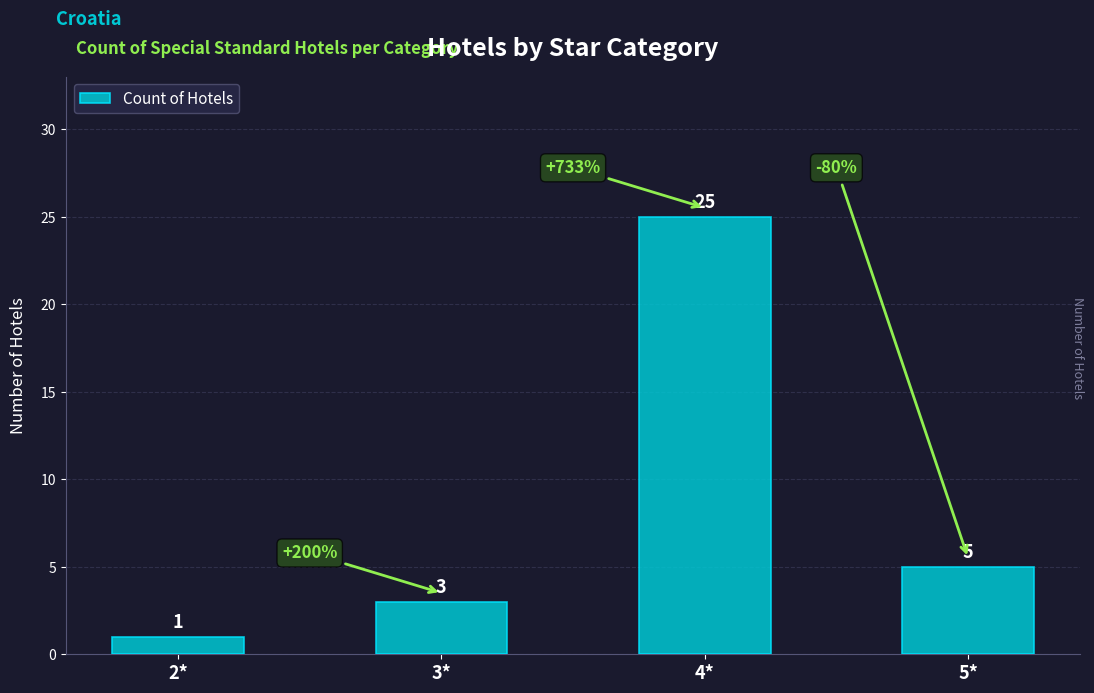

What is the change in value from 2* to 3*?

+2